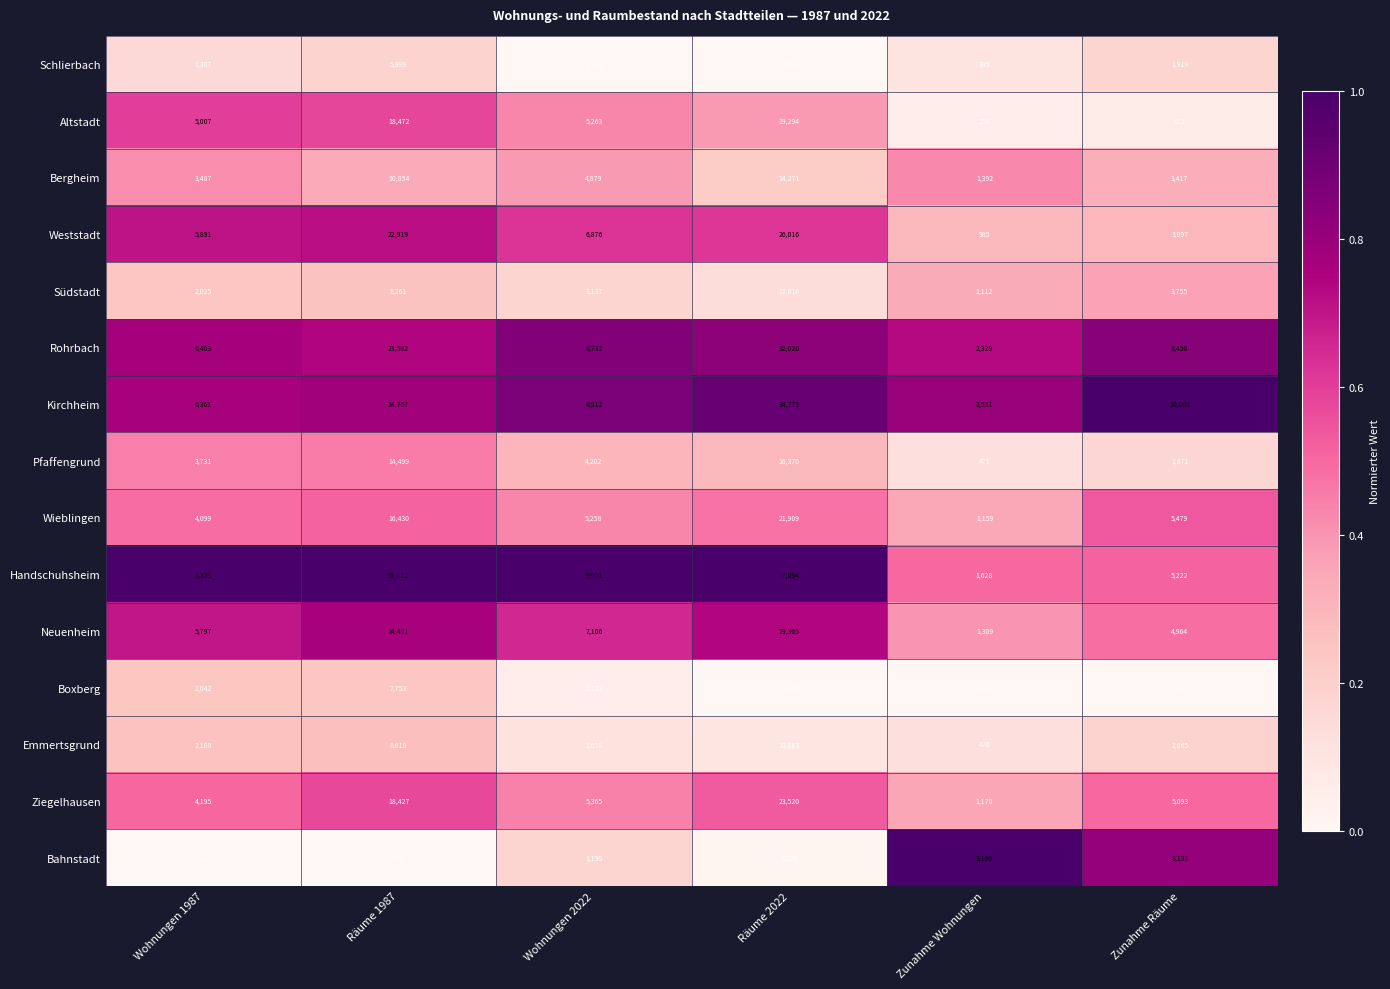

True or false: Schlierbach has a value of 9419 at Räume 1987.

False